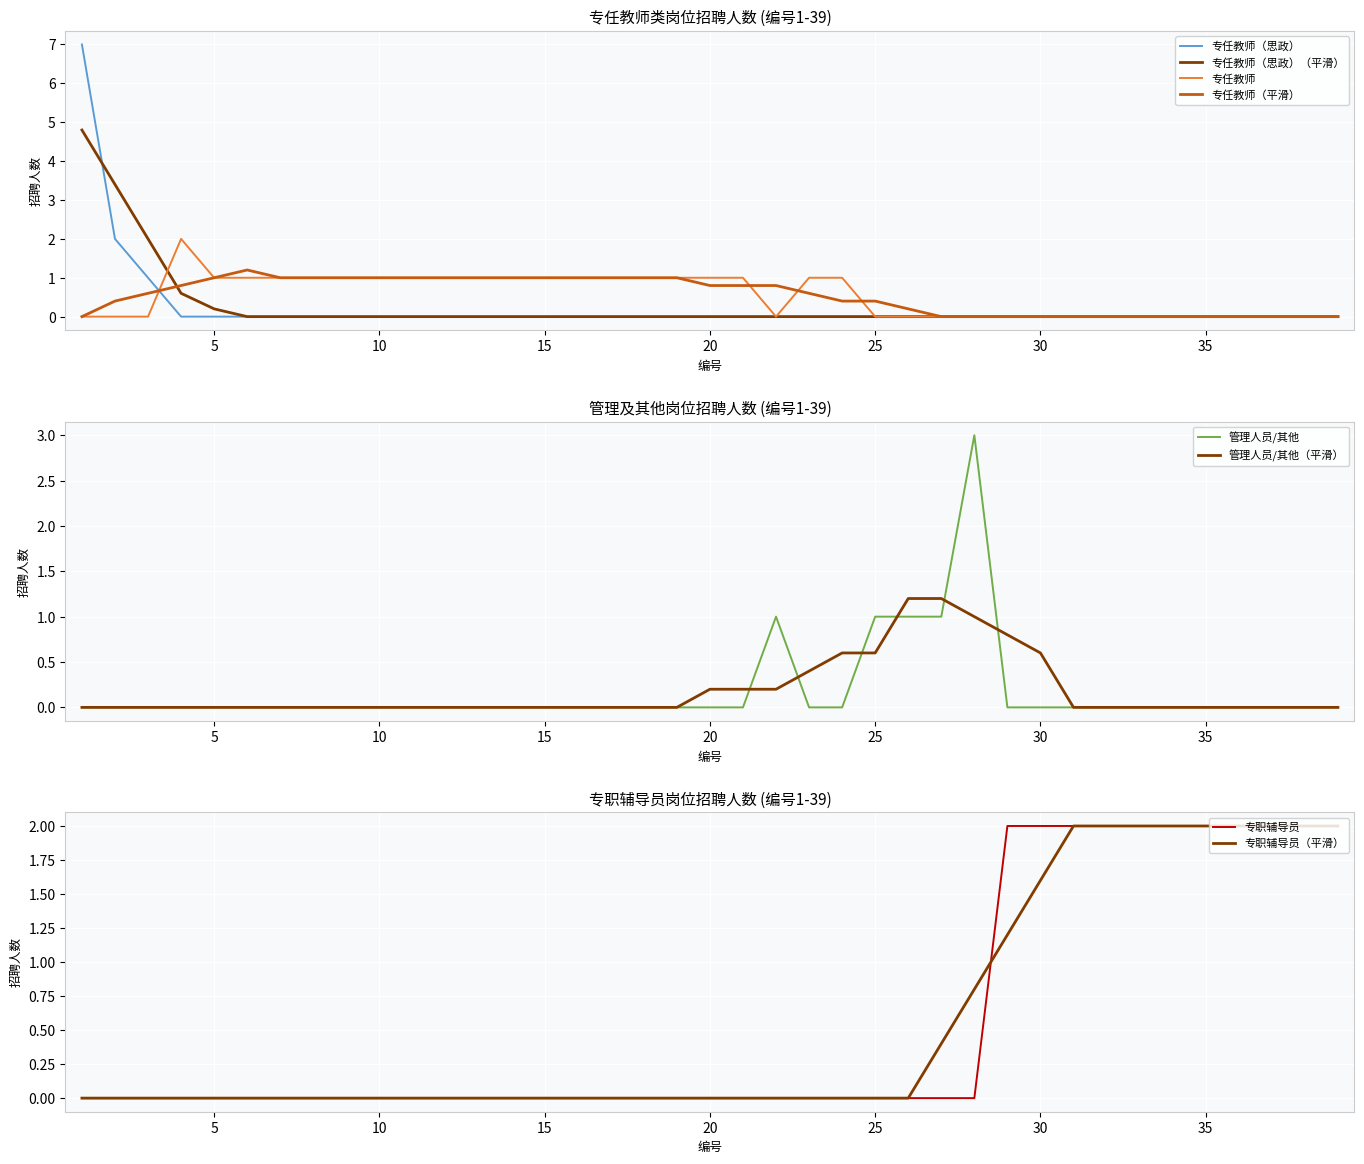

The 专任教师 series shows 0 at 16. True or false?

False